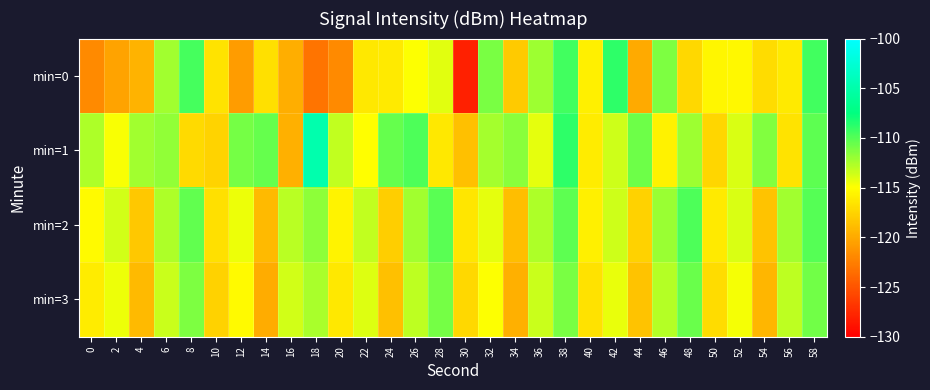

Reading left to right, transcribe all the data shown in this chart.

min=0: 0=-121.8	2=-120.3	4=-119.3	6=-112.2	8=-109.6	10=-116.5	12=-120.7	14=-116.8	16=-119.8	18=-123.1	20=-121.9	22=-116.4	24=-116.2	26=-115.0	28=-114.1	30=-128.1	32=-111.1	34=-118.2	36=-112.2	38=-109.4	40=-115.8	42=-108.9	44=-119.9	46=-111.2	48=-117.3	50=-115.5	52=-115.4	54=-117.0	56=-116.2	58=-109.4
min=1: 0=-112.6	2=-114.8	4=-112.3	6=-111.8	8=-117.2	10=-117.5	12=-111.0	14=-110.5	16=-119.6	18=-104.9	20=-113.2	22=-115.1	24=-110.5	26=-109.8	28=-116.3	30=-118.7	32=-112.4	34=-111.6	36=-114.2	38=-108.9	40=-116.1	42=-113.5	44=-110.7	46=-115.8	48=-112.1	50=-117.4	52=-113.9	54=-111.3	56=-116.6	58=-110.2
min=2: 0=-115.3	2=-113.7	4=-118.2	6=-112.6	8=-110.4	10=-116.8	12=-114.5	14=-119.1	16=-112.9	18=-111.7	20=-115.6	22=-113.2	24=-117.9	26=-112.3	28=-110.1	30=-116.5	32=-114.2	34=-118.8	36=-112.6	38=-110.3	40=-115.9	42=-113.5	44=-117.6	46=-112.0	48=-109.8	50=-116.2	52=-113.9	54=-118.5	56=-112.3	58=-110.0
min=3: 0=-116.1	2=-114.5	4=-119.0	6=-113.4	8=-111.2	10=-117.6	12=-115.3	14=-119.9	16=-113.7	18=-112.5	20=-116.4	22=-114.0	24=-118.7	26=-113.1	28=-110.9	30=-117.3	32=-115.0	34=-119.6	36=-113.4	38=-111.1	40=-116.7	42=-114.3	44=-118.4	46=-112.8	48=-110.6	50=-117.0	52=-114.7	54=-119.3	56=-113.1	58=-110.8